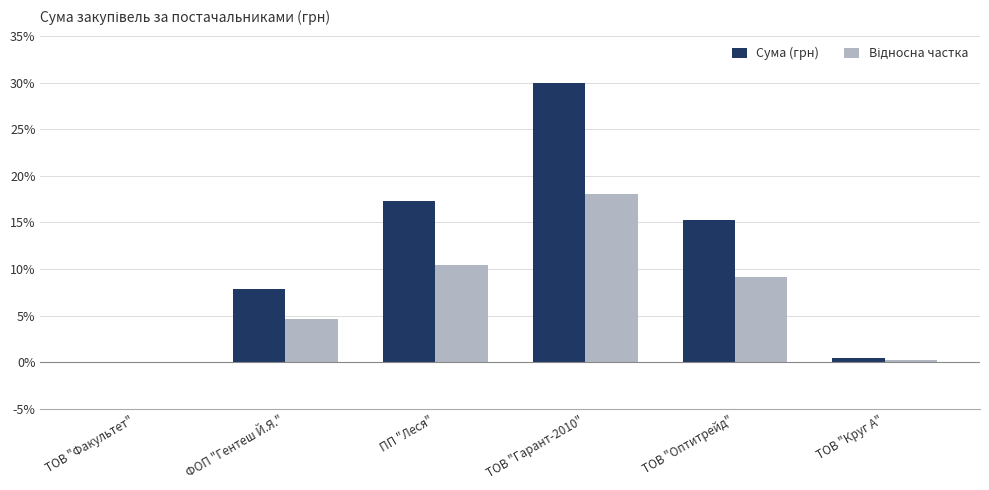

What is the maximum value for Сума (грн)?

30.0